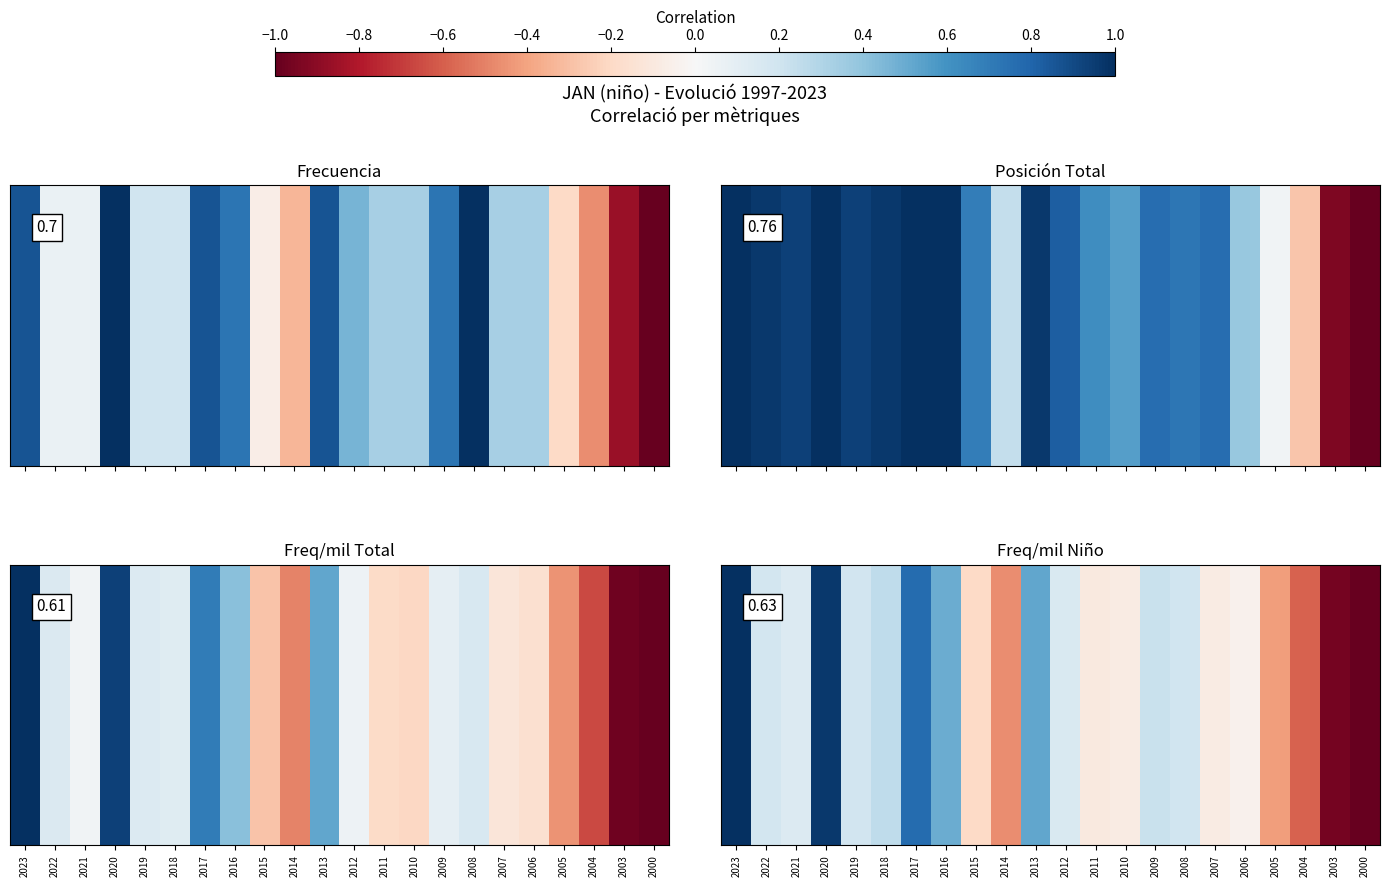

What is the difference between the values at 2009 and 2021?

0.1